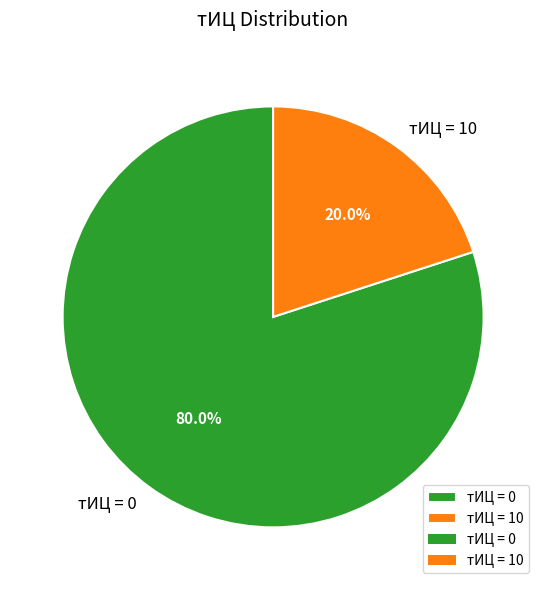

Is the sum of тИЦ = 0 and тИЦ = 10 greater than half?

Yes